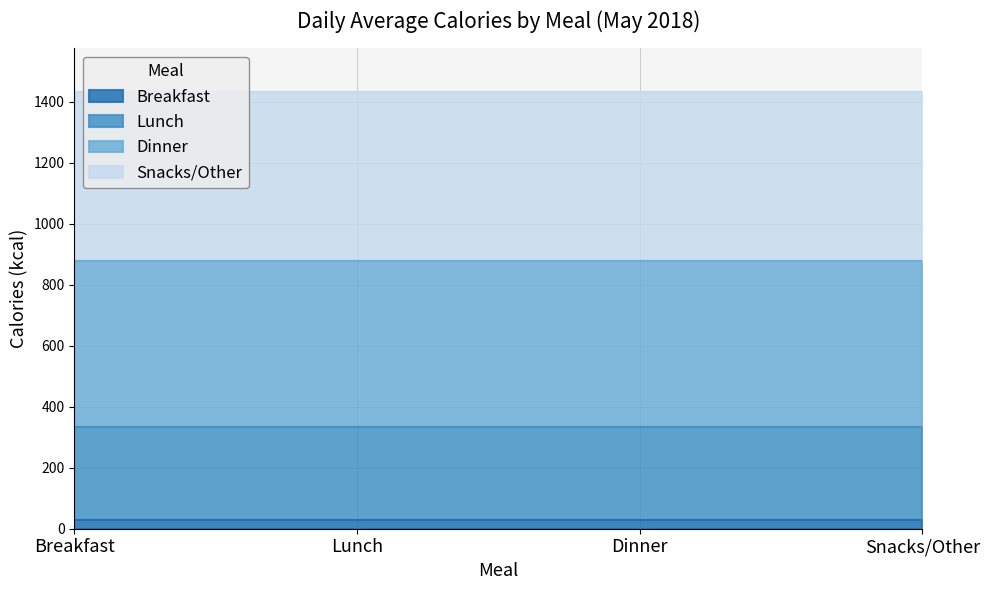

True or false: Protein has more than 2 points higher than both neighbors.

False